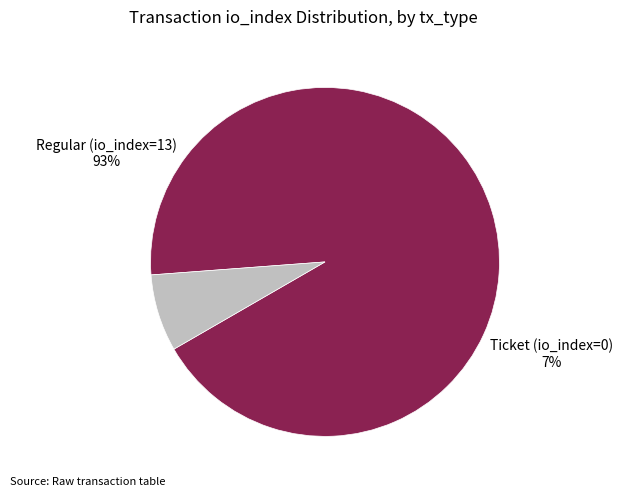

Rank the categories by value from highest to lowest.

Regular (io_index=13), Ticket (io_index=0)